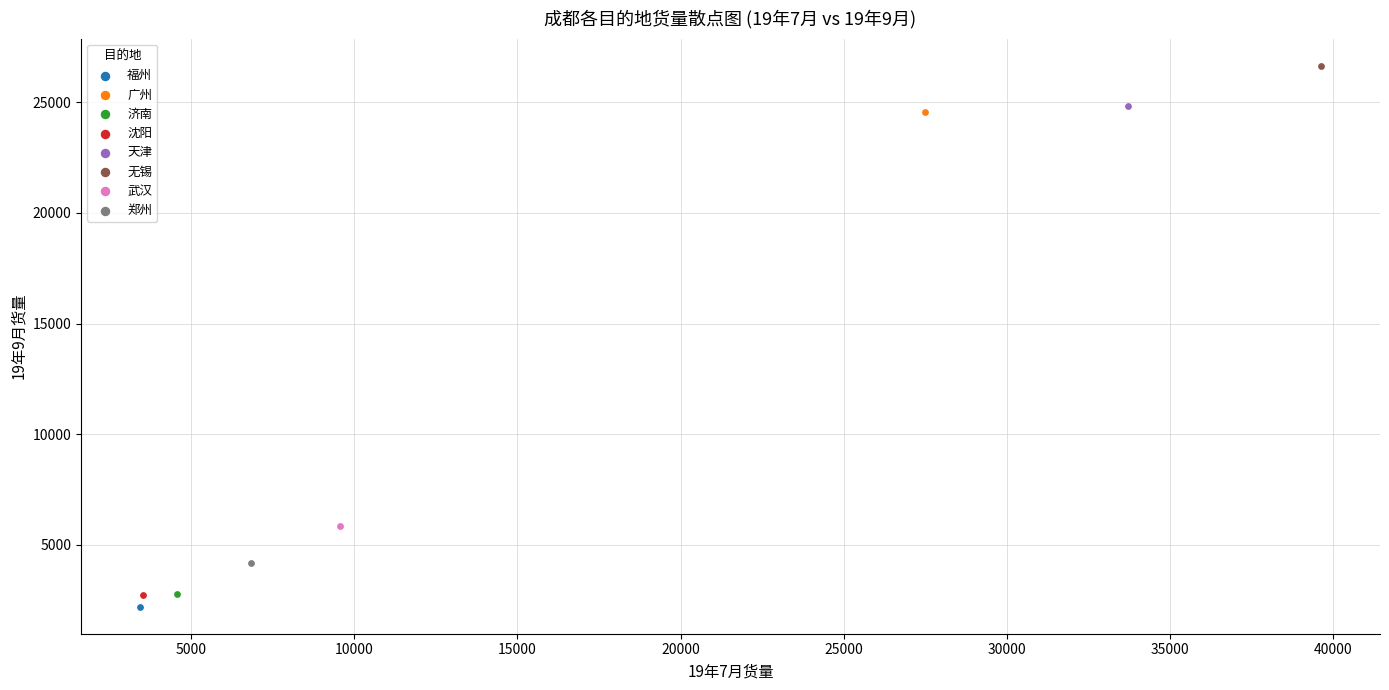

What are all the series names shown in the legend?

福州, 广州, 济南, 沈阳, 天津, 无锡, 武汉, 郑州